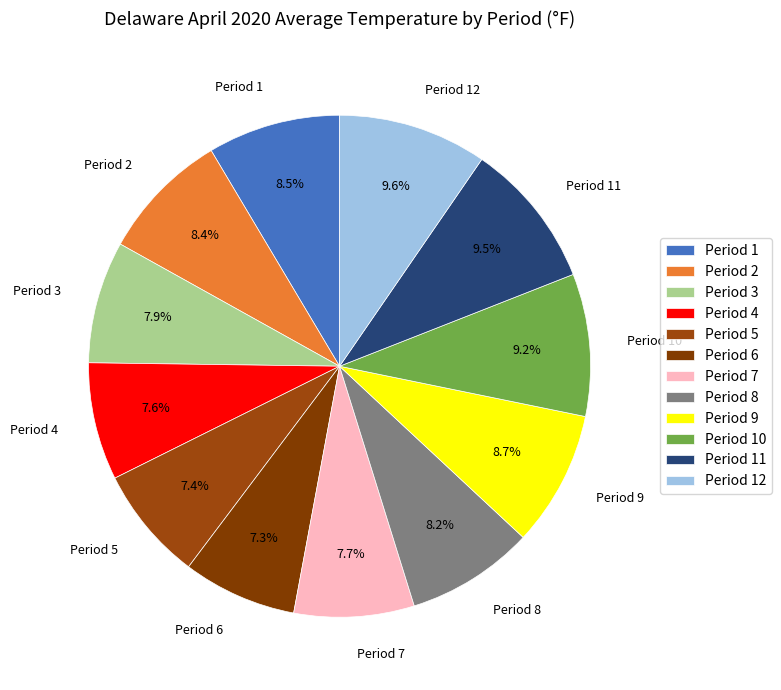

Is there a majority slice in this chart?

No